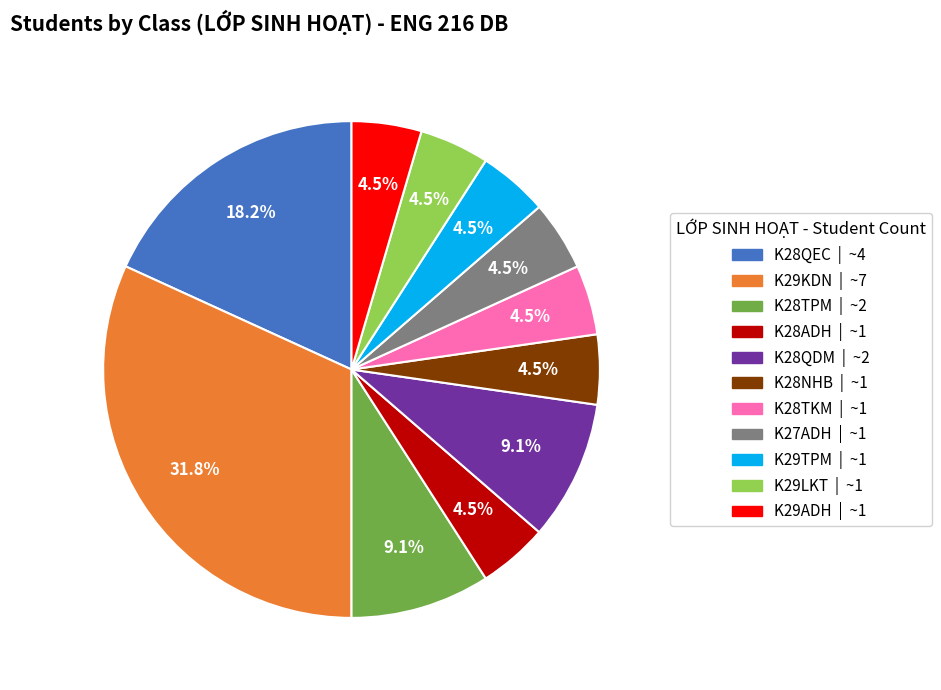

To the nearest percent, what is the average slice percentage?

9%